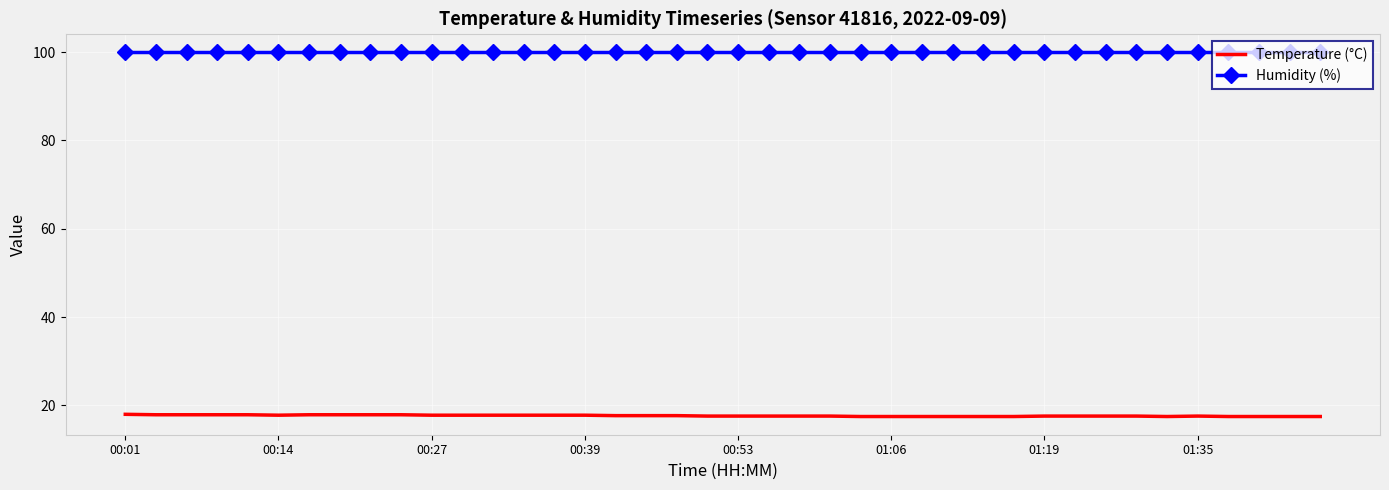

What is the smallest value displayed?

17.5